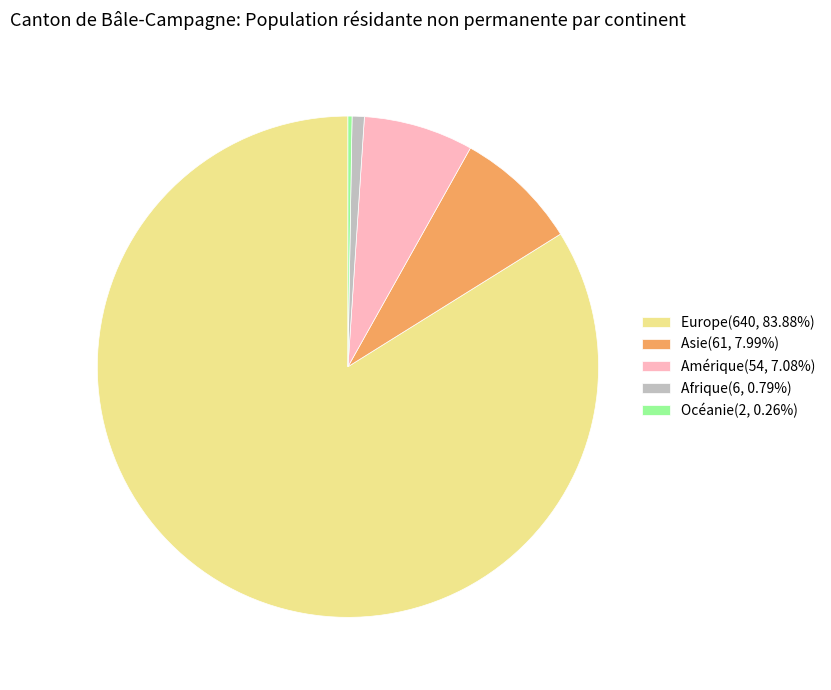

Do Amérique(54, 7.08%) and Afrique(6, 0.79%) together represent more than half of the pie?

No